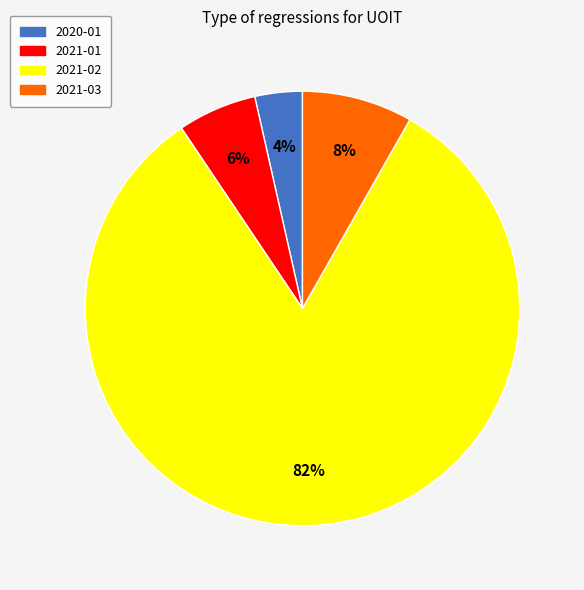

How many slices are in this pie chart?

4